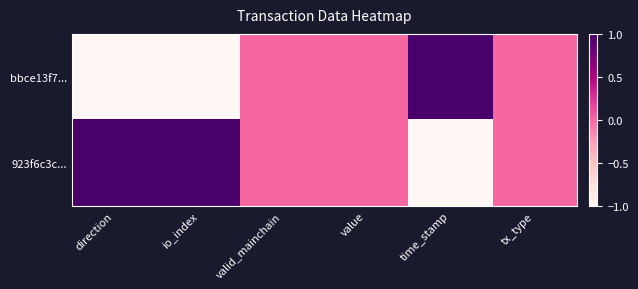

At which category does the chart reach its minimum across all series?

direction